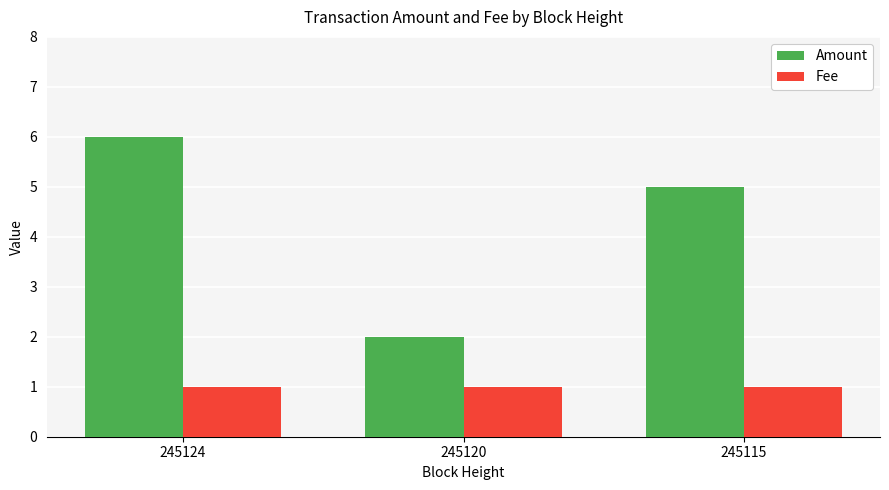

How many bars are there in each group?

2